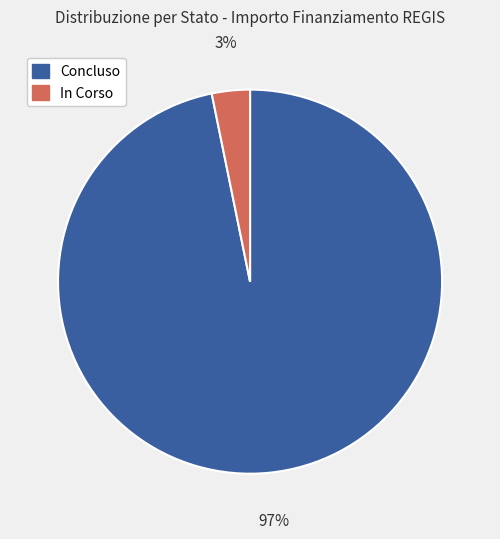

How many slices are in this pie chart?

2